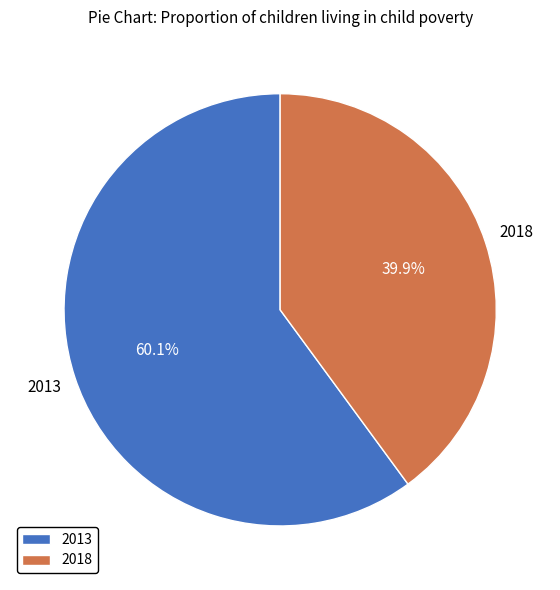

To the nearest percent, what portion does 2013 represent?

60%